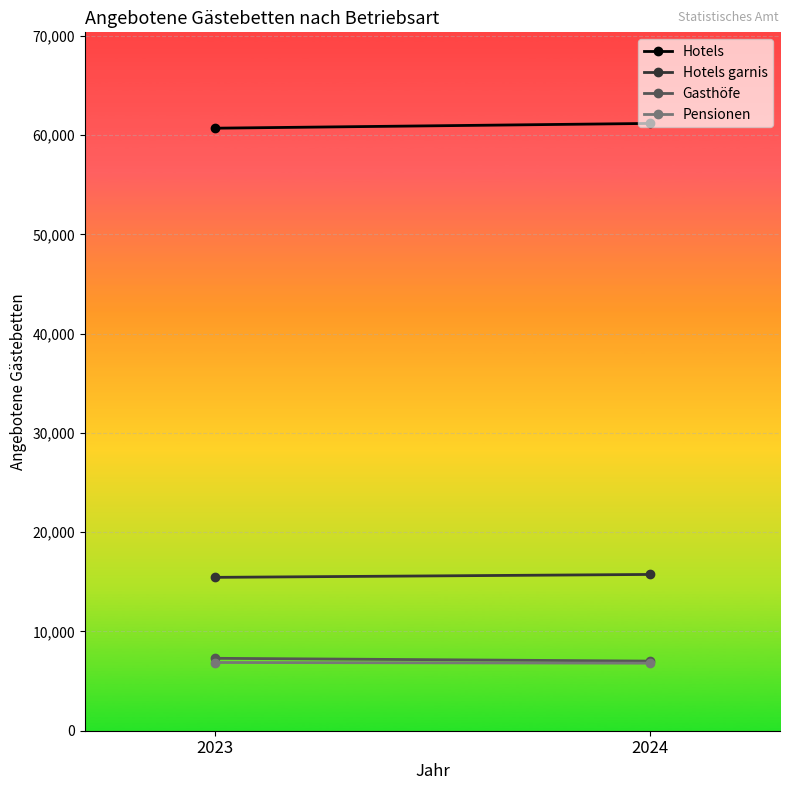

Between 2023 and 2024, which is larger?

2024